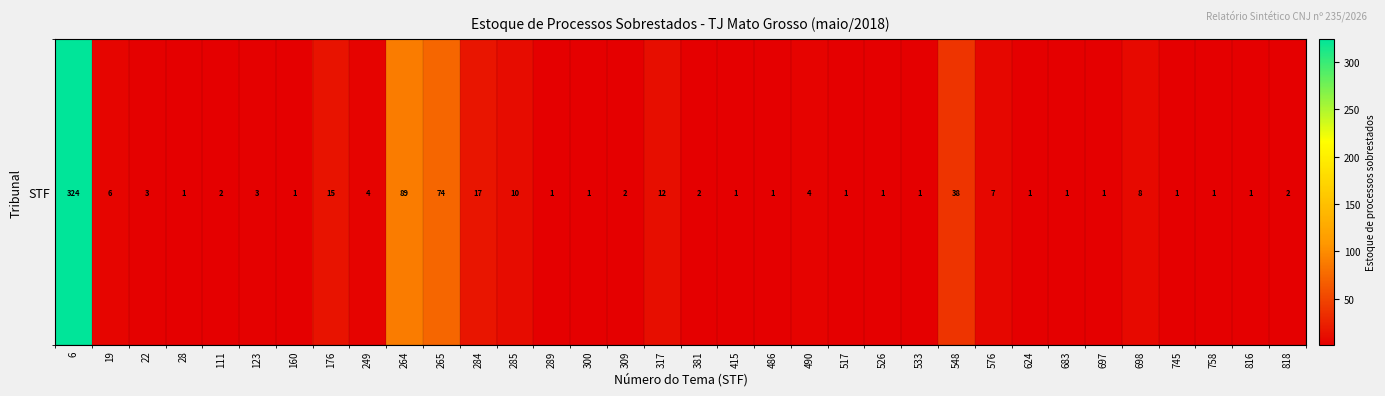

What is the average value?

19